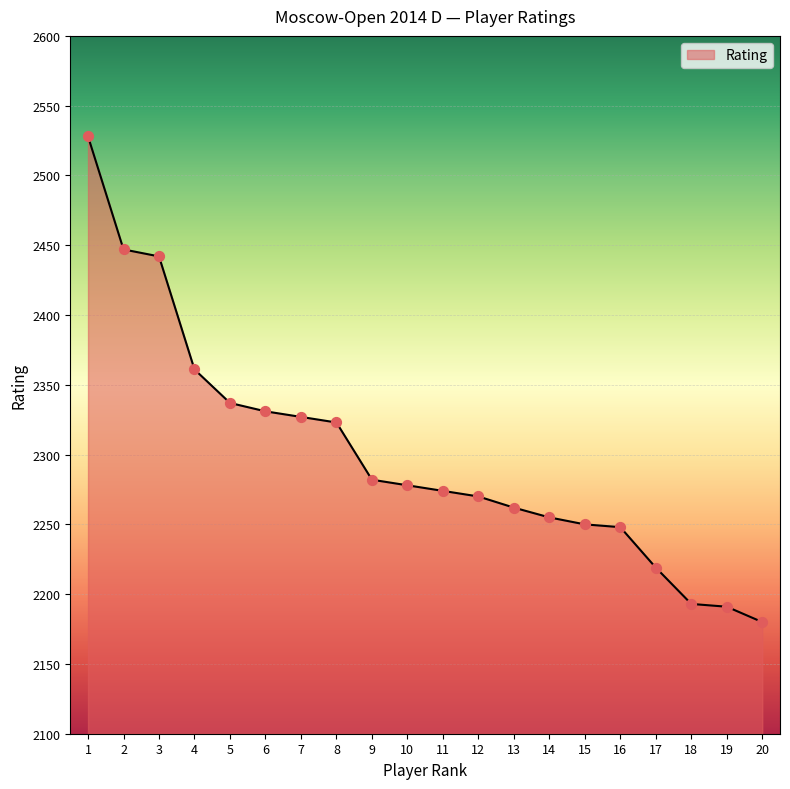

What is the change in value from 1 to 19?

-337